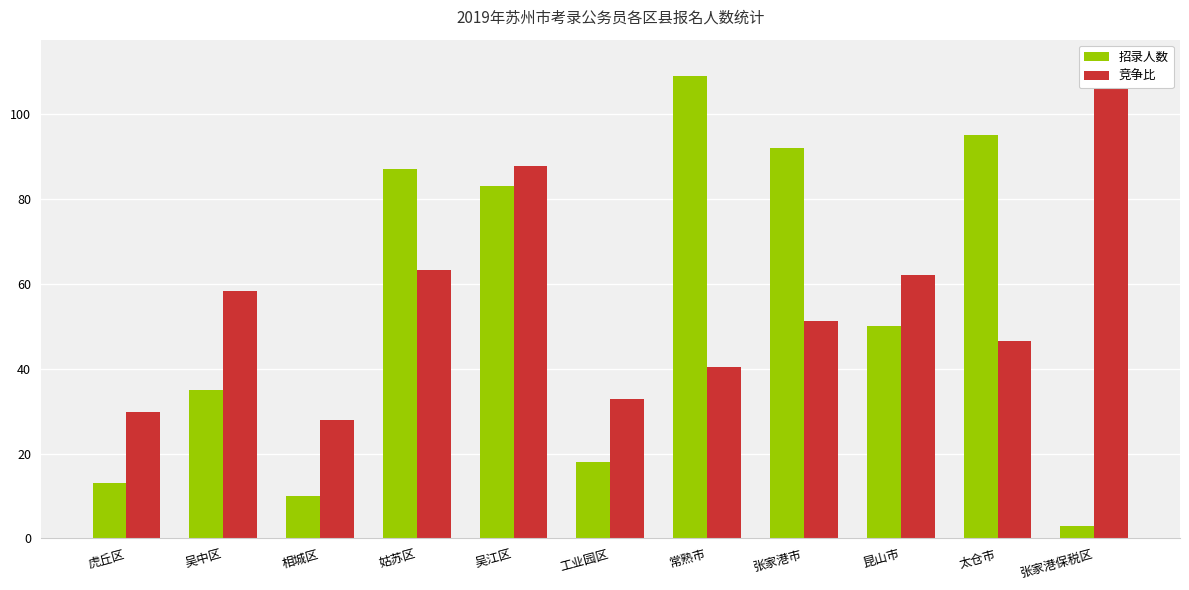

What is the sum of the 竞争比 values at 张家港市 and 吴江区?

139.2